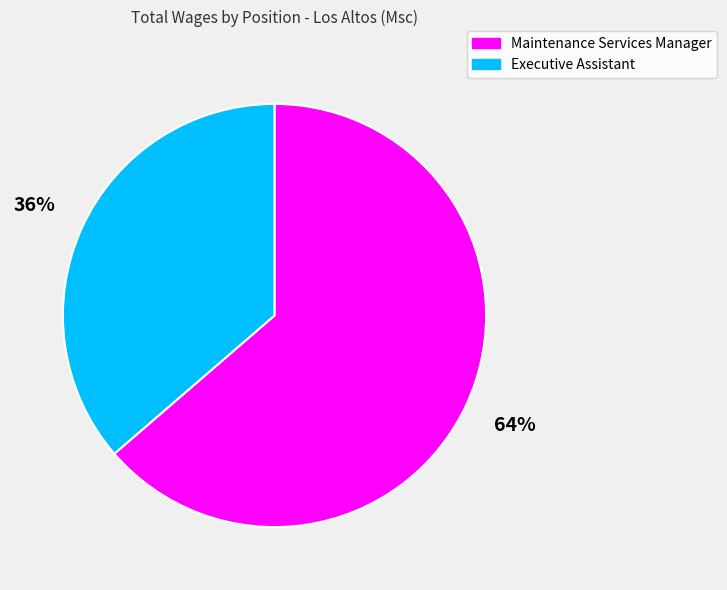

Which category has the smallest portion of the pie?

Executive Assistant